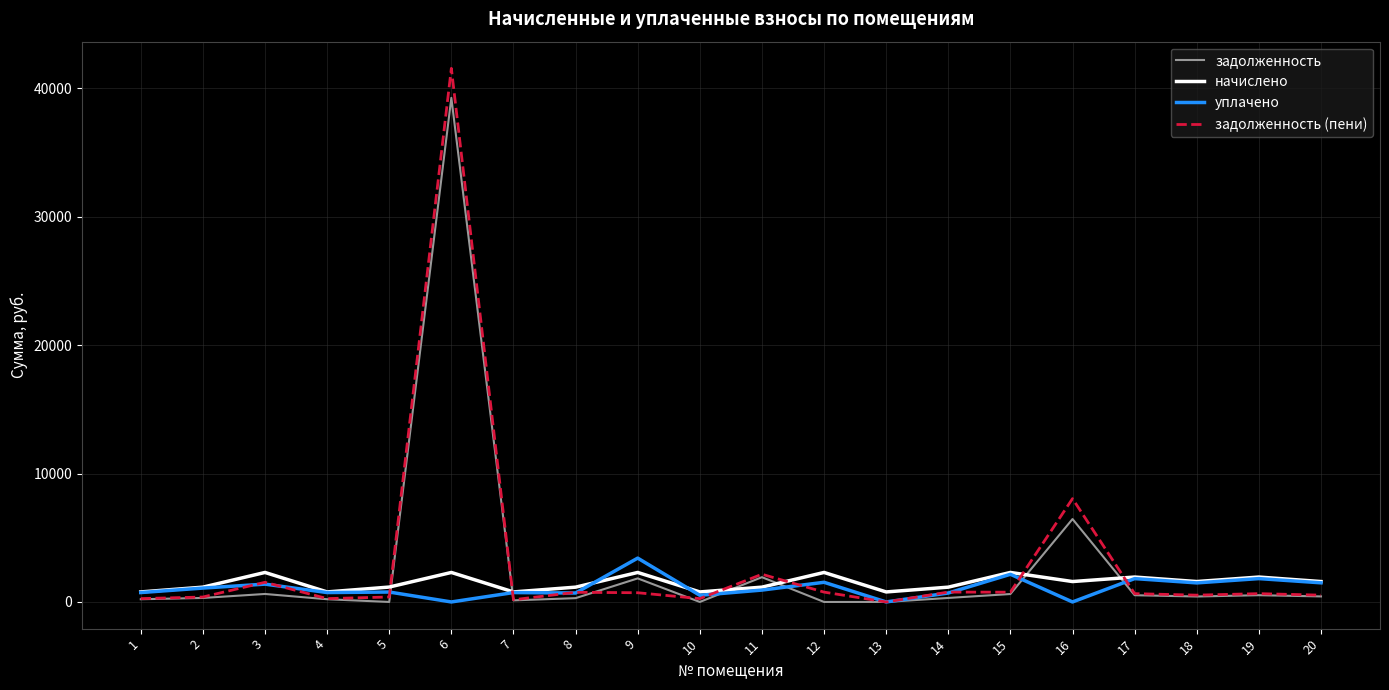

Which series has the widest spread of values?

задолженность (пени)